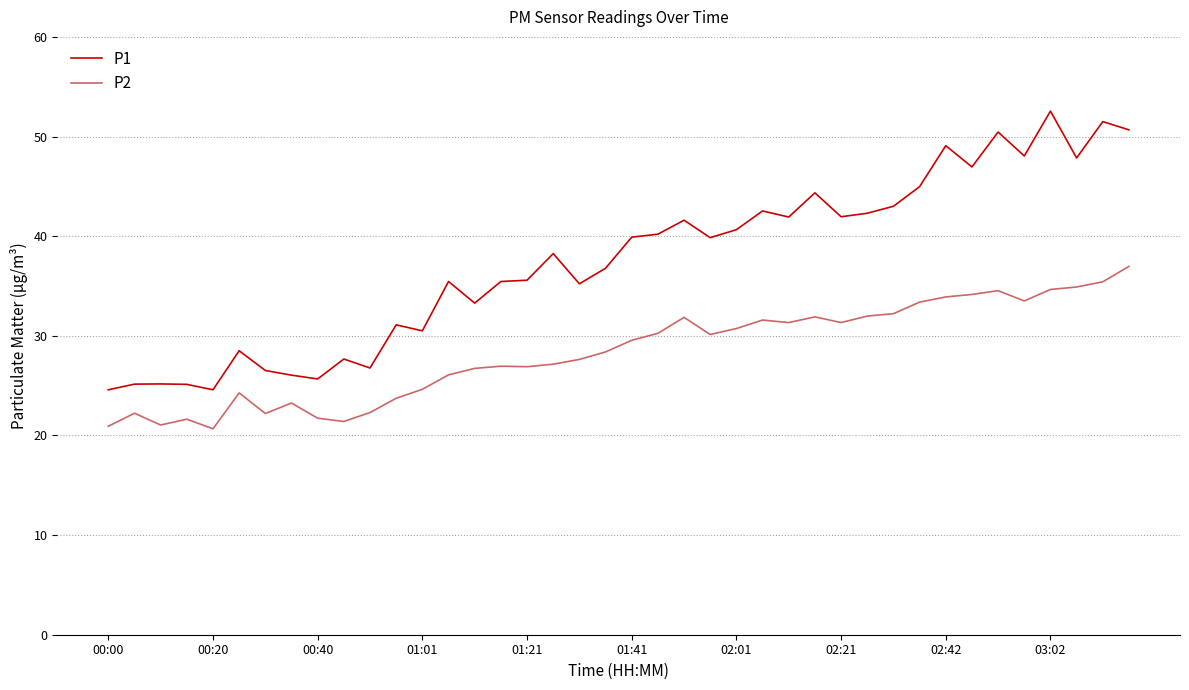

What is the difference between the maximum and minimum values in the P1 series?

28.0